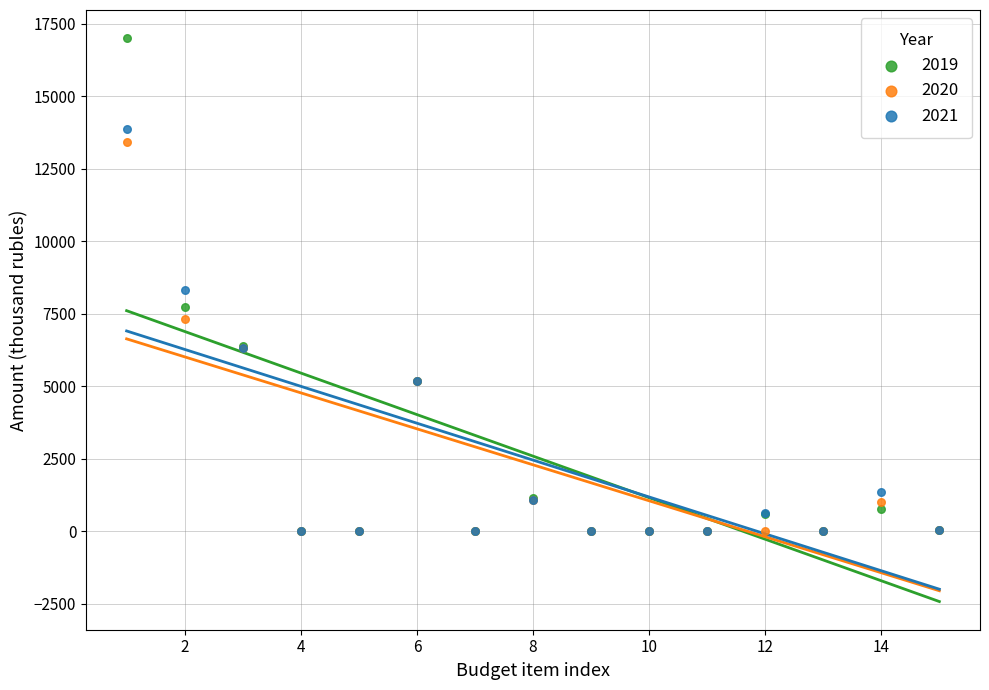

What are all the series names shown in the legend?

2019, 2020, 2021